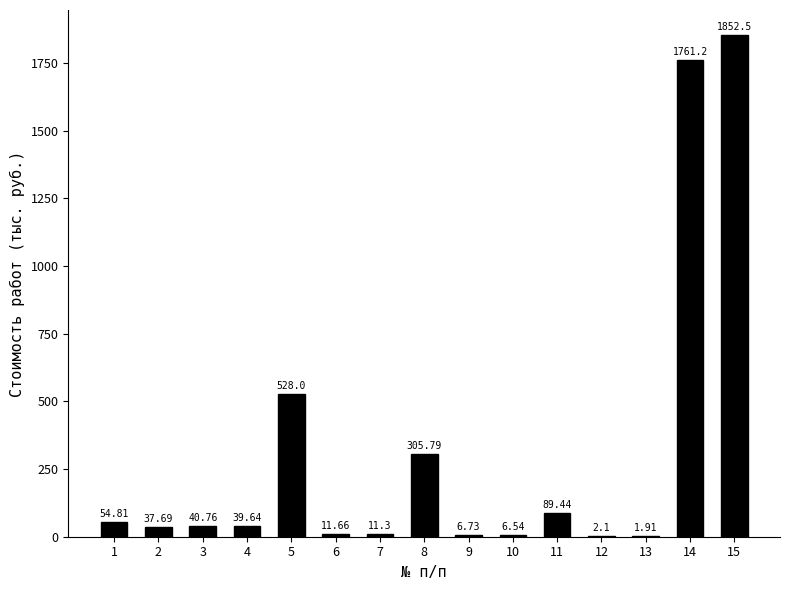

What is the sum of all values?

4750.1